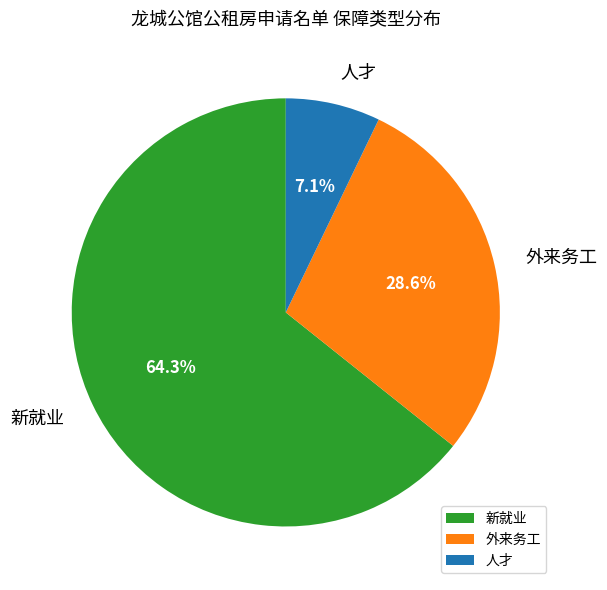

To the nearest percent, what is the difference between the largest and smallest slice percentages?

57%